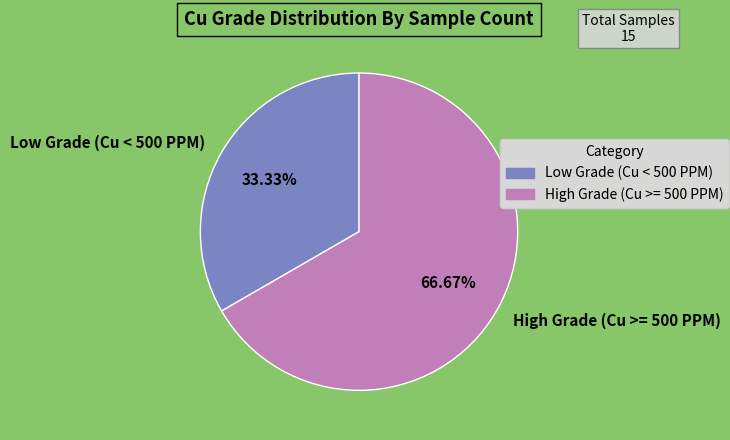

To the nearest percent, what is the difference between the largest and smallest slice percentages?

33%